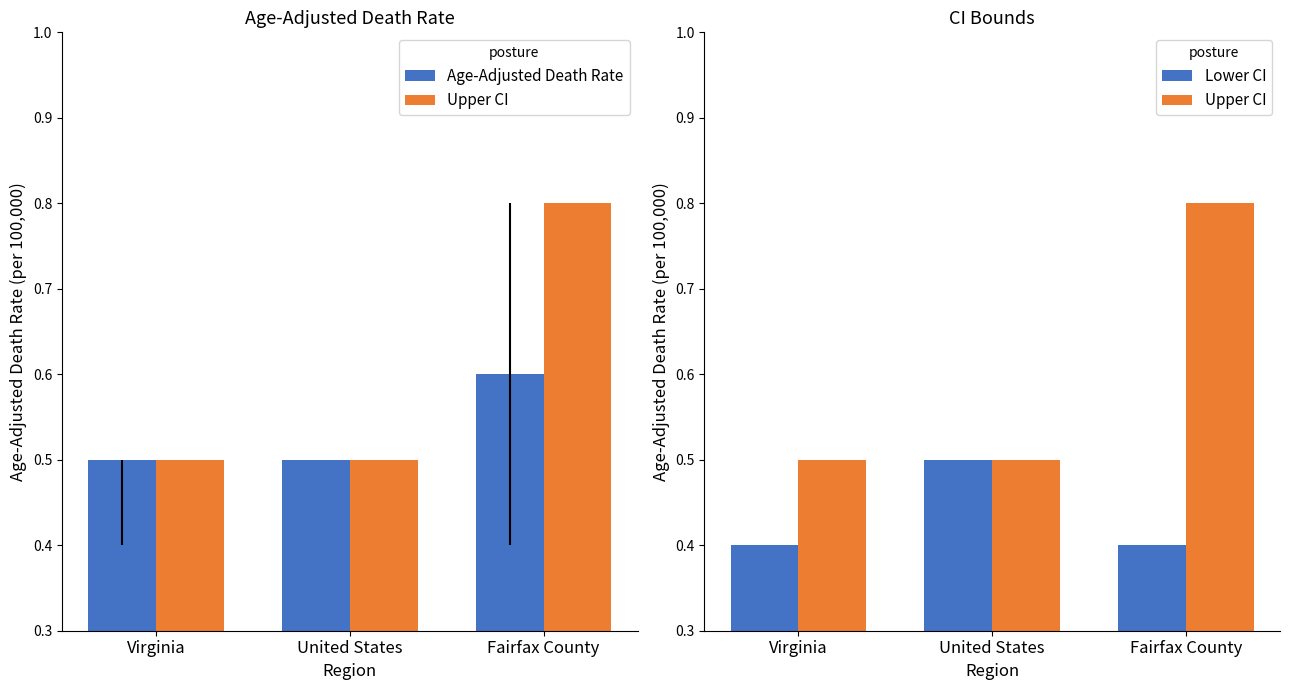

List the series in order of their overall mean, lowest first.

Lower CI, Age-Adjusted Death Rate, Upper CI